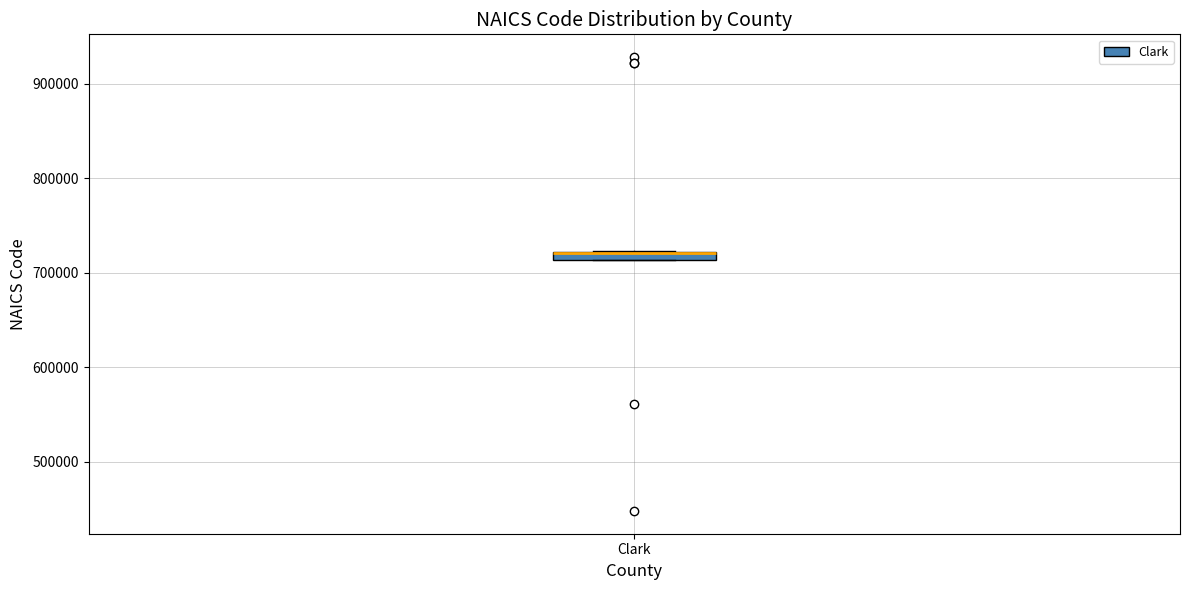

Where is the lower edge of the box for Clark on the y-axis? The values are not printed on the chart, so give them approximately, as read against the axis.

710000